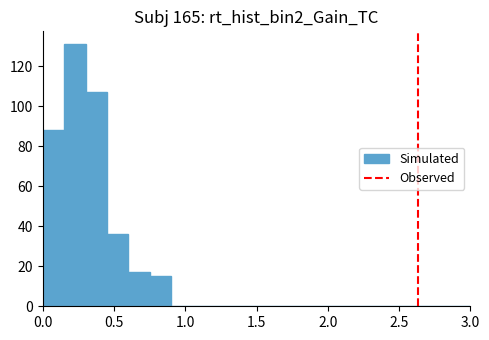

Read against the x-axis, roughly where is the centre of the tallest bar?

0.25